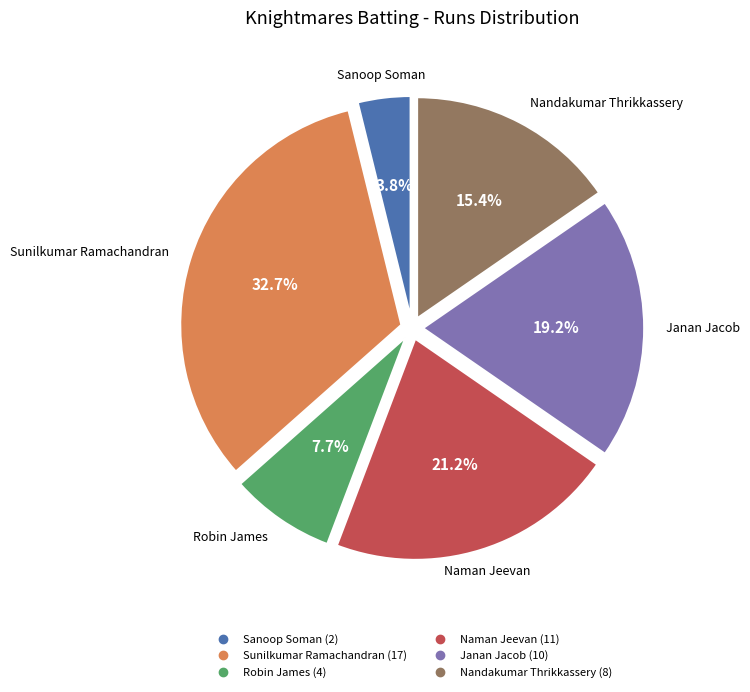

Is there any slice that represents more than half of the pie?

No